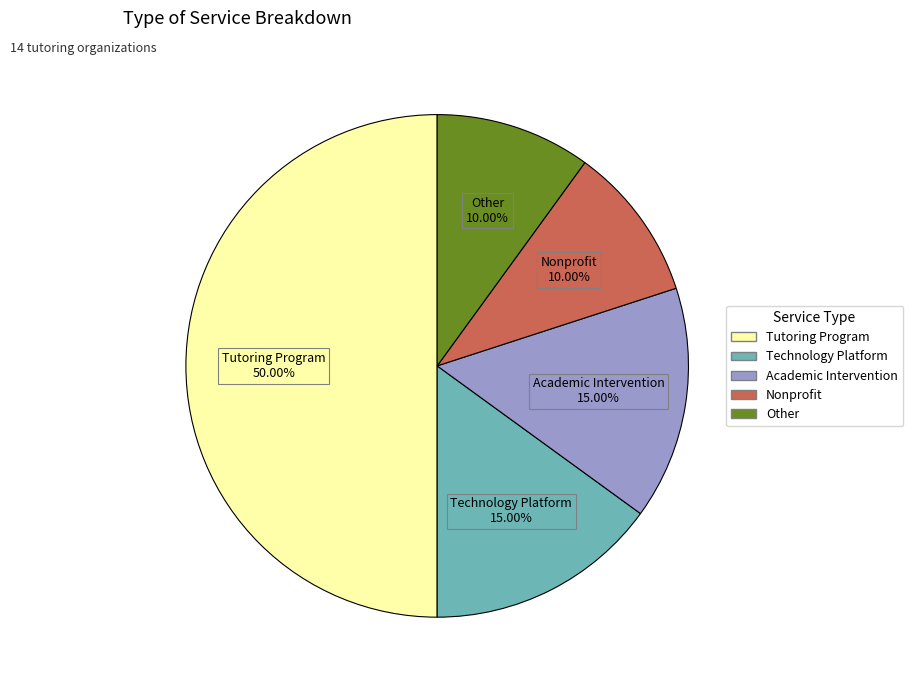

How much of the chart is everything except Technology Platform?

85.0%